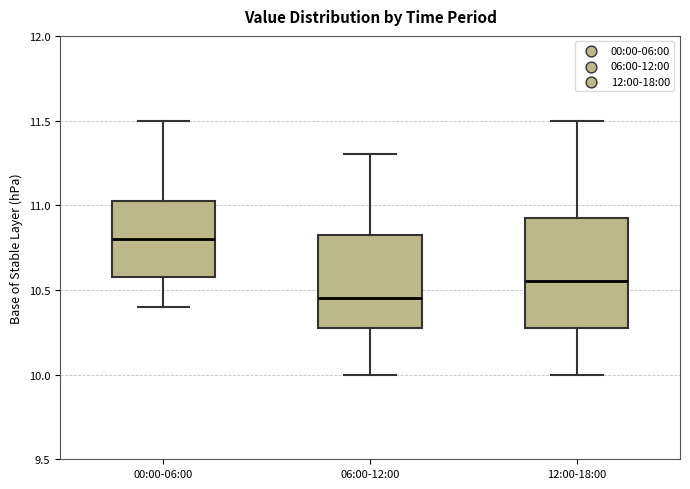

Which box is the tallest, from its lower edge to its upper edge?

12:00-18:00